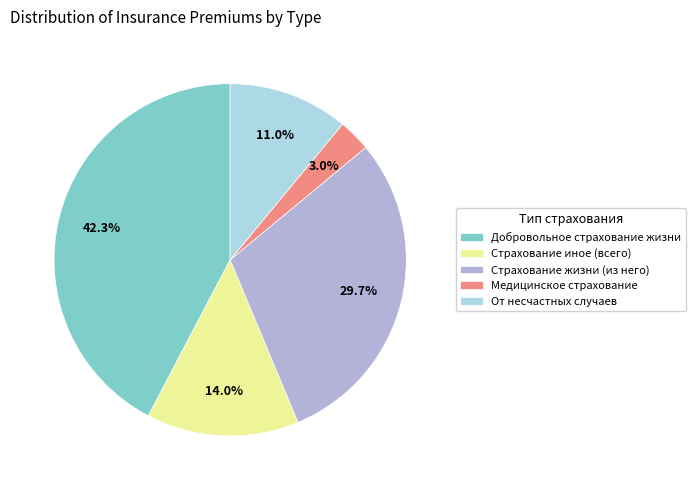

To the nearest percent, what portion does Страхование иное (всего) represent?

14%